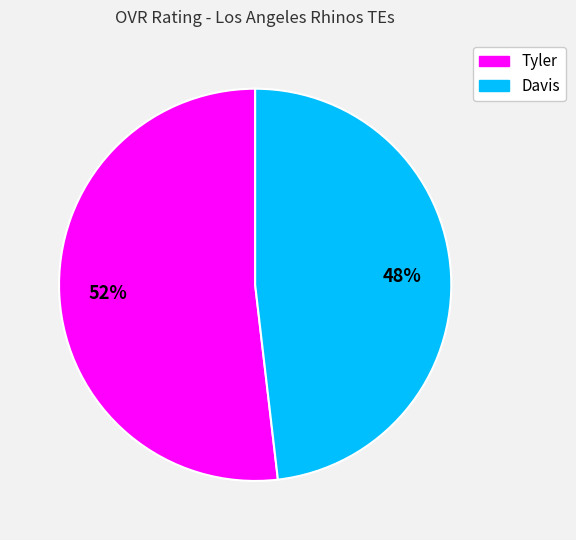

Which slice represents more than half of the pie?

Tyler